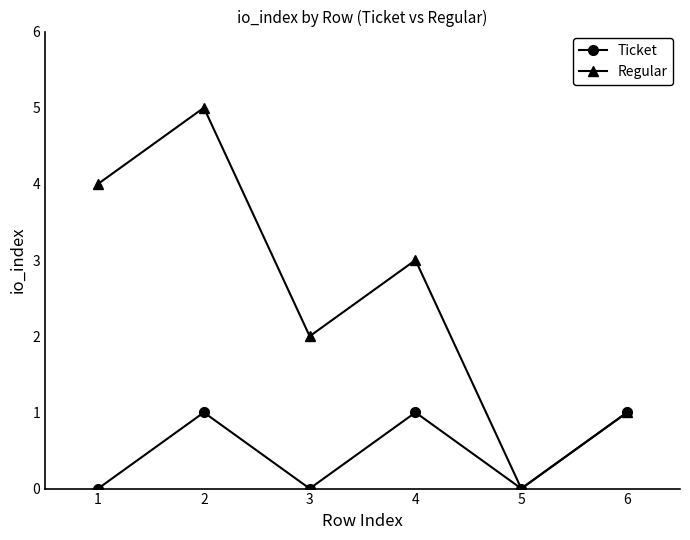

What are all the series names shown in the legend?

Ticket, Regular